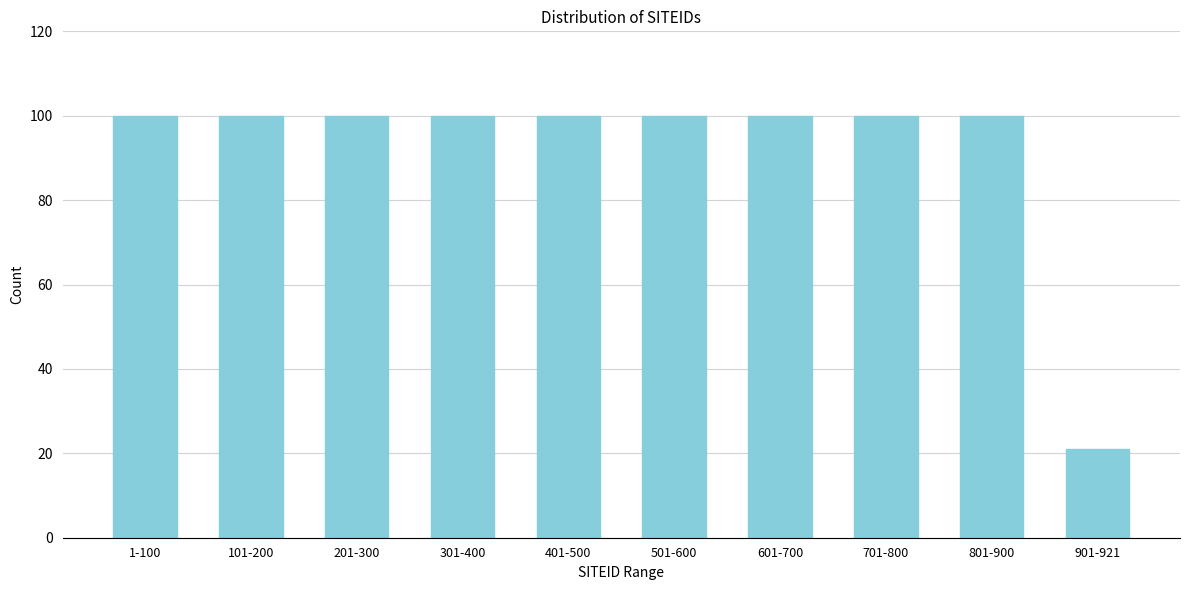

Reading left to right, list all the values displayed in this chart.

1-100=100	101-200=100	201-300=100	301-400=100	401-500=100	501-600=100	601-700=100	701-800=100	801-900=100	901-921=21